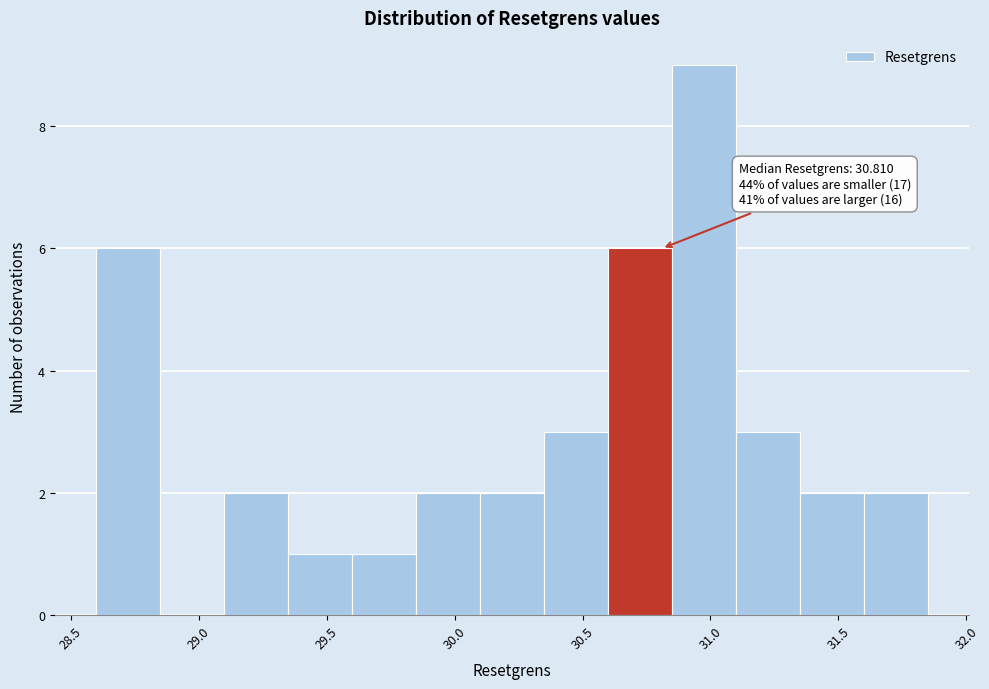

Over which range of the x-axis is the bar tallest?

30.85 to 31.10